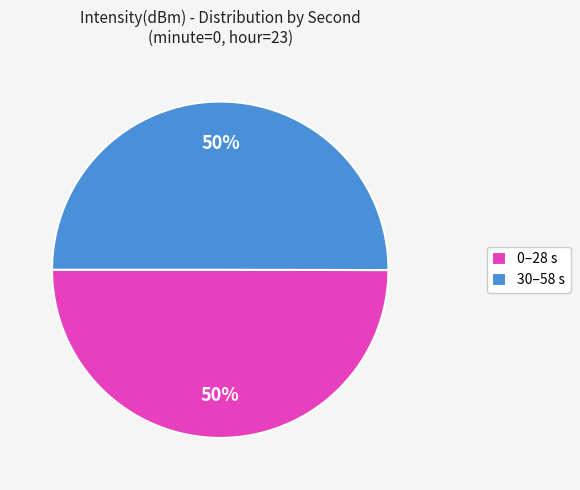

Is it true that 0–28 s is 50% of the pie?

True